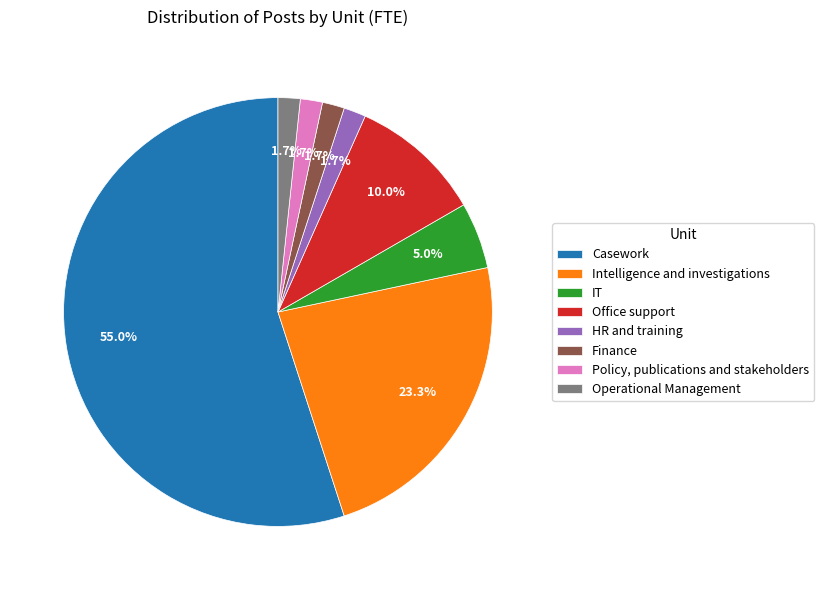

What percentage do Office support and Intelligence and investigations together represent?

33.3%